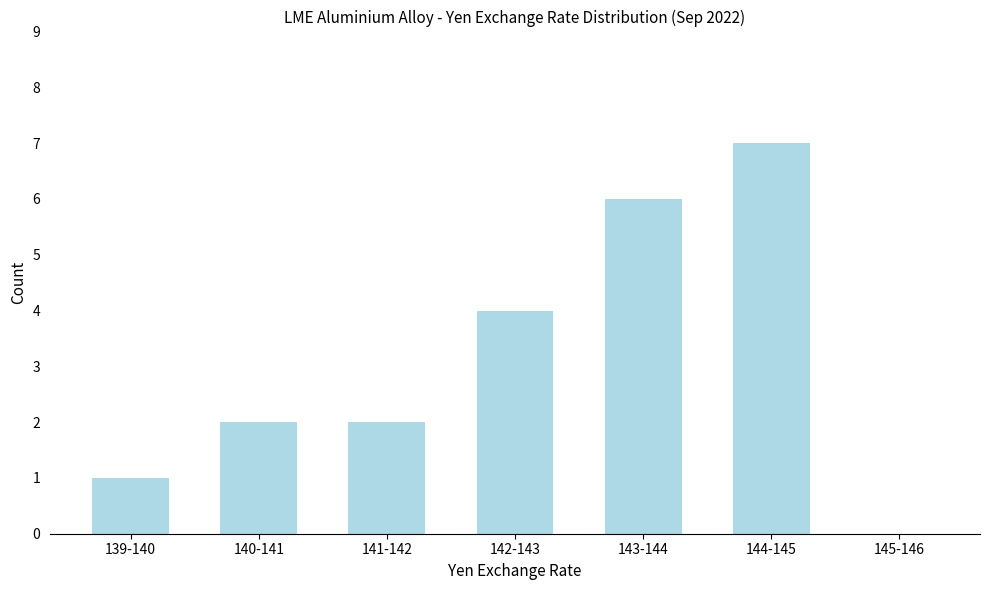

Reading left to right, transcribe all the data shown in this chart.

139-140=1	140-141=2	141-142=2	142-143=4	143-144=6	144-145=7	145-146=0